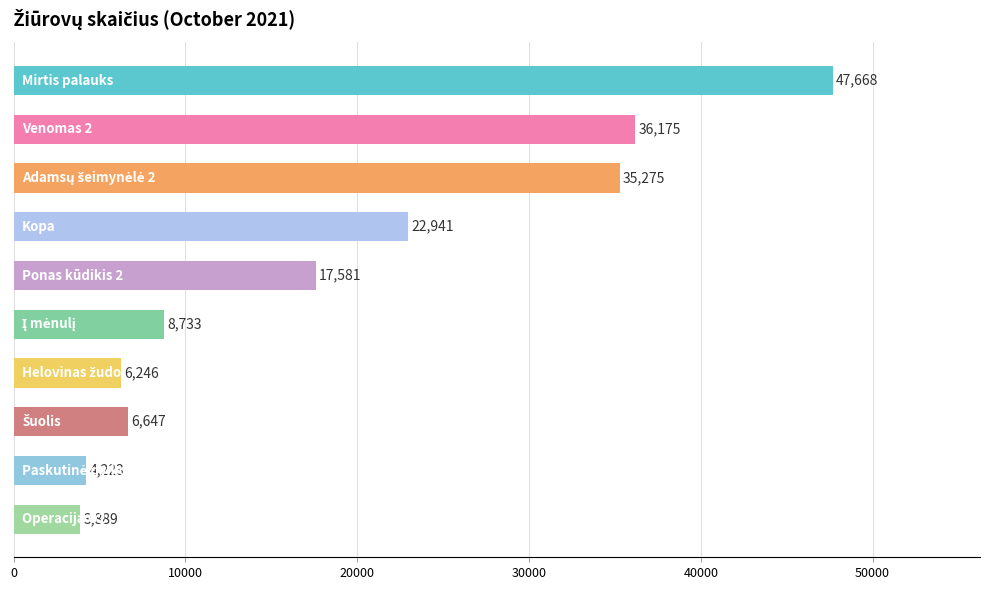

What is the sum of all values?

189378